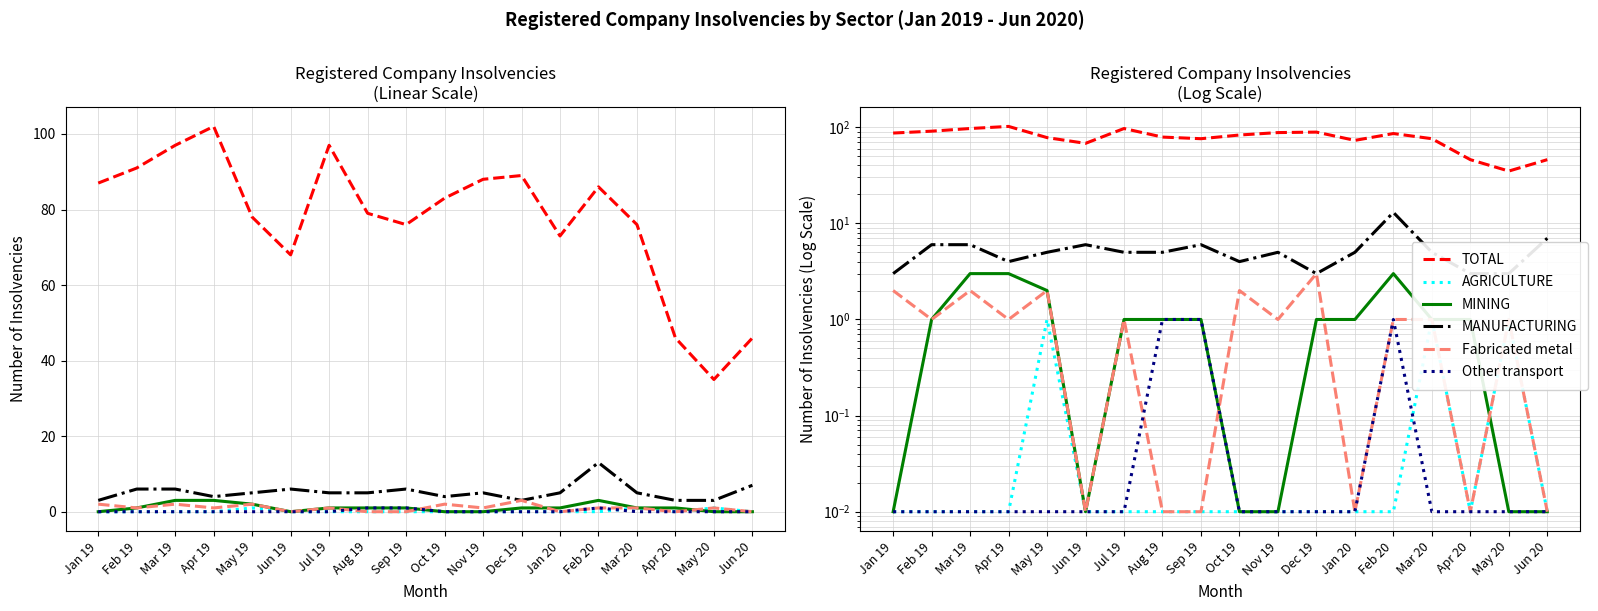

What is the average value of the Fabricated metal series?

1.0